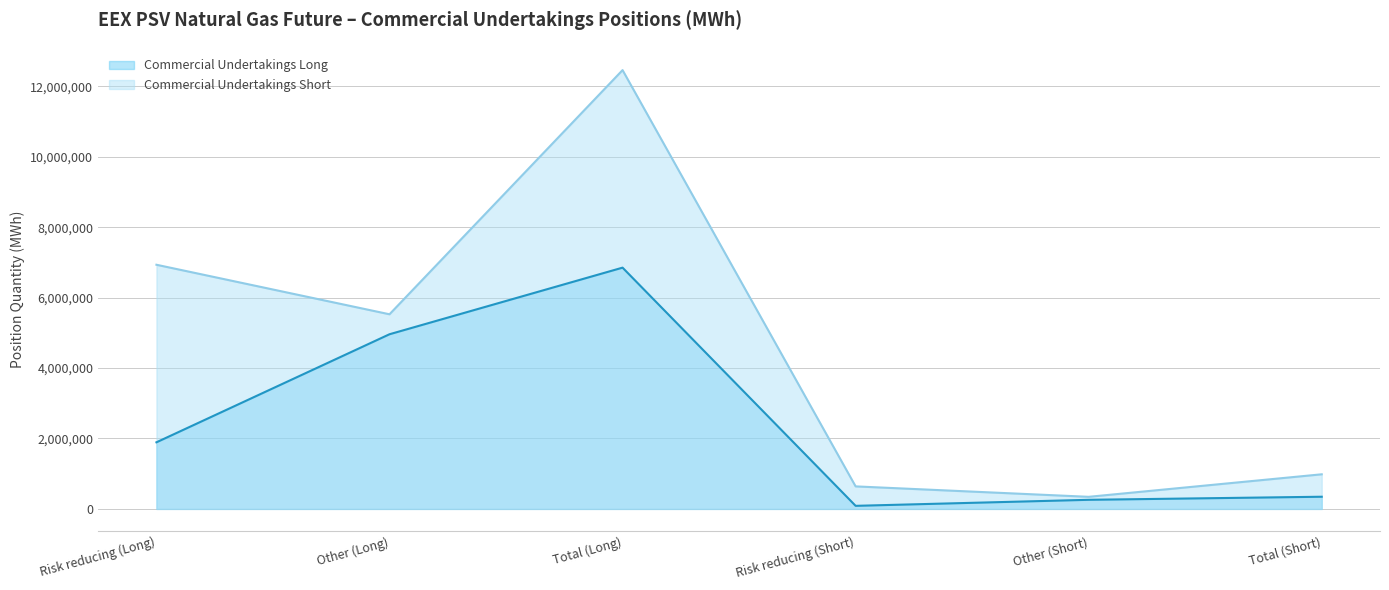

How many lines are shown in the chart?

2